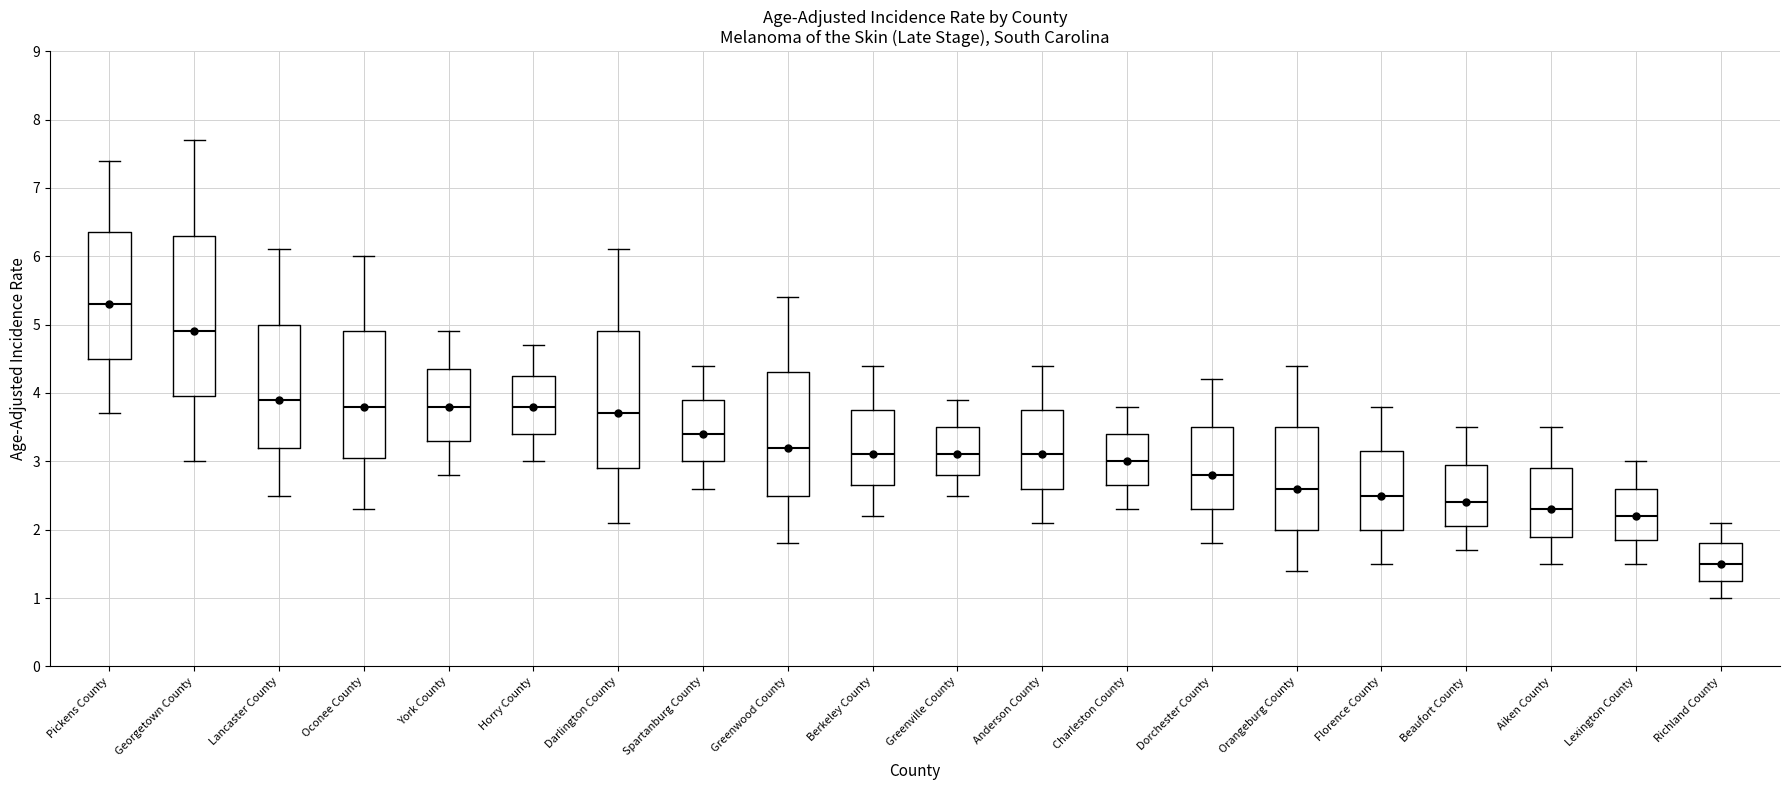

Which box is the tallest, from its lower edge to its upper edge?

Georgetown County